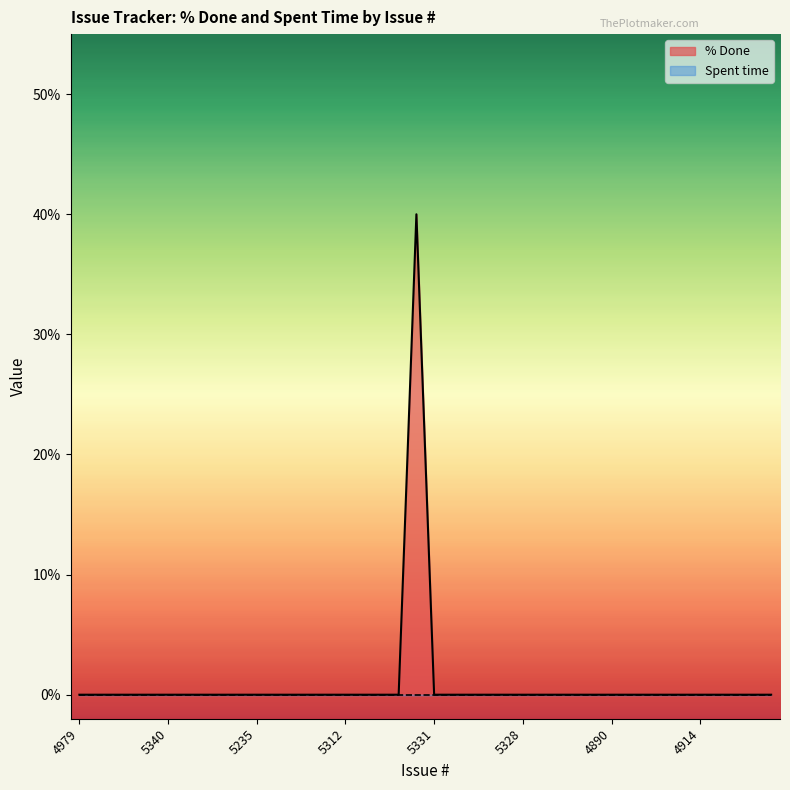

What is the average value?

1